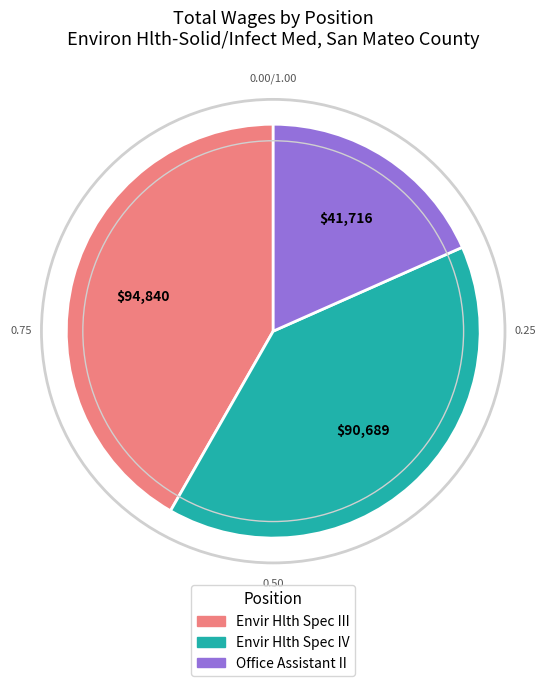

Is Office Assistant II the majority of the pie?

No